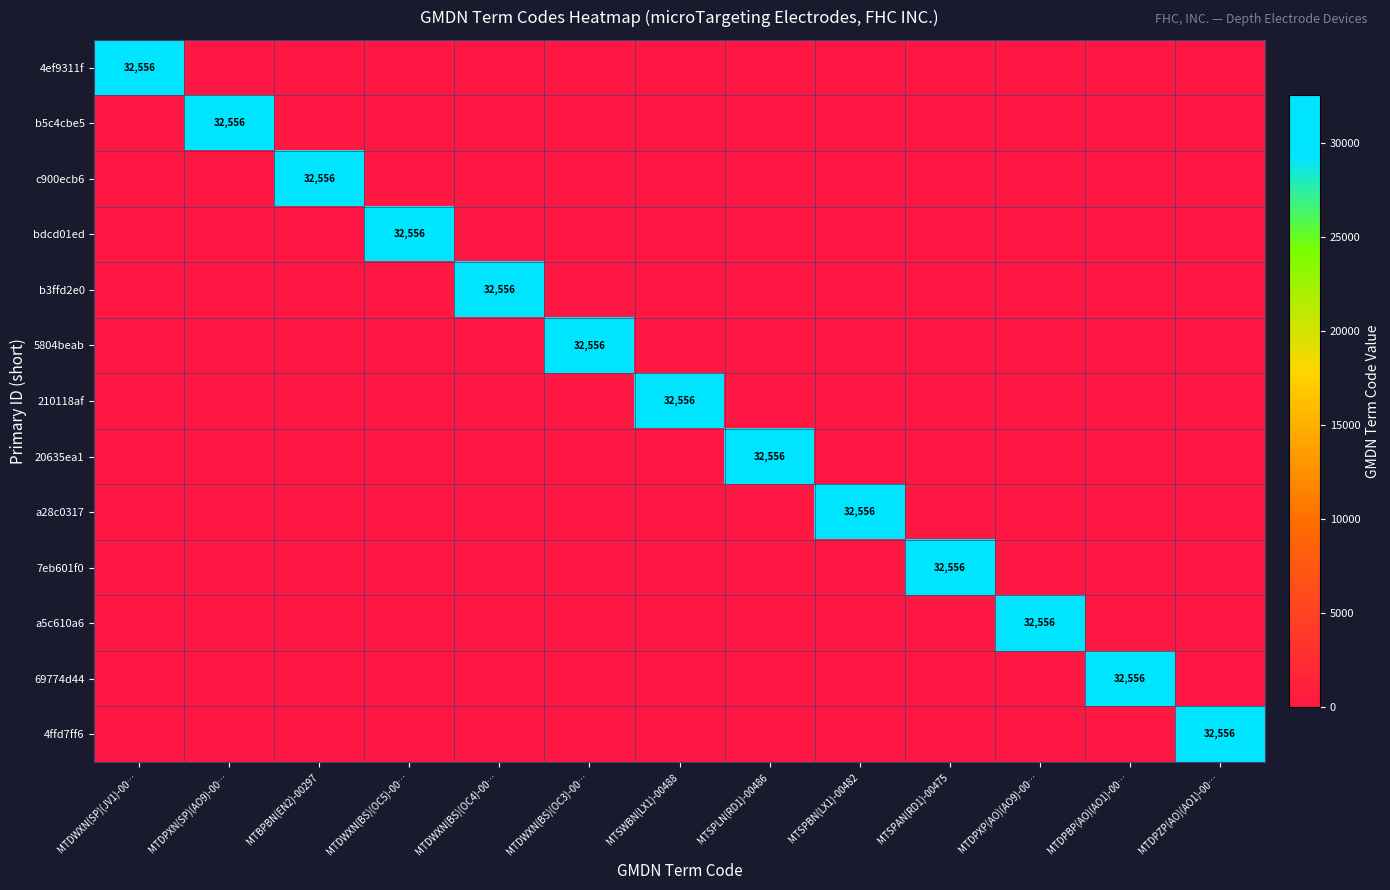

Is the value of 4ef9311f at MTDPBP(AO)(AO1)-00… greater than the value of 69774d44 at MTBPBN(EN2)-00297?

No